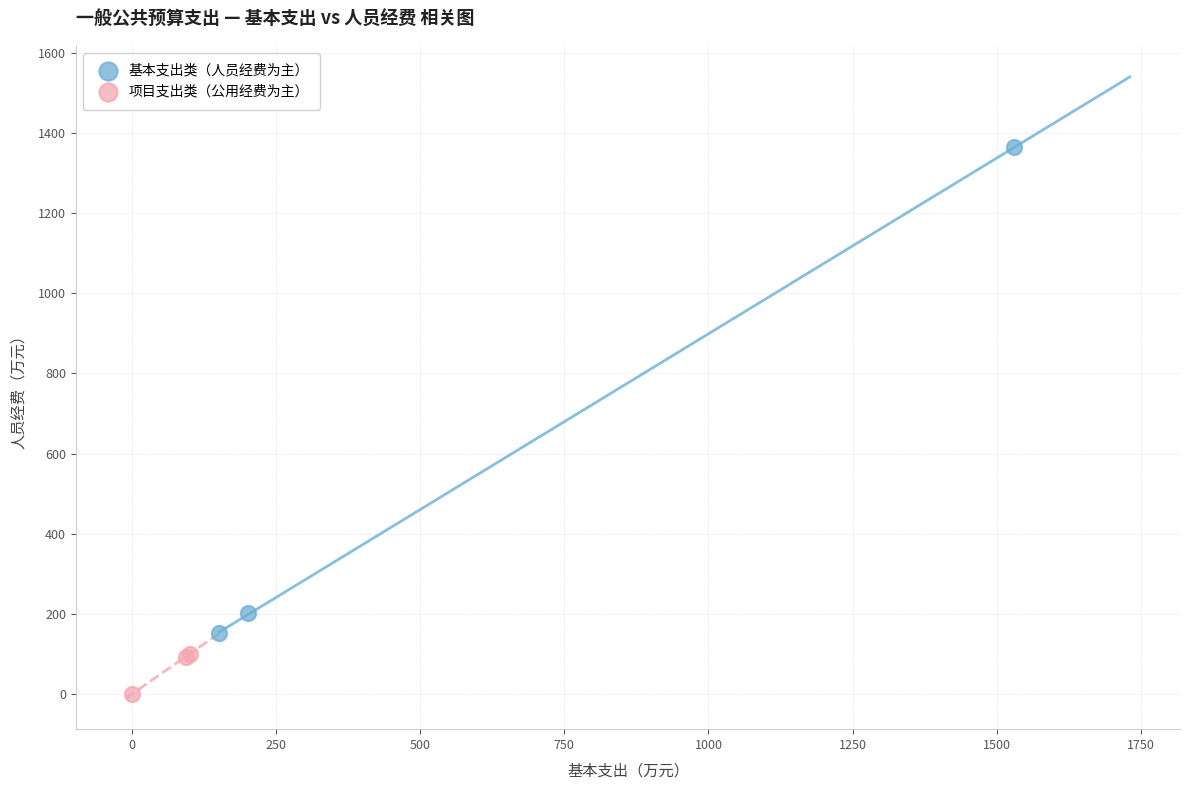

Which series reaches the minimum Y coordinate?

项目支出类（公用经费为主）